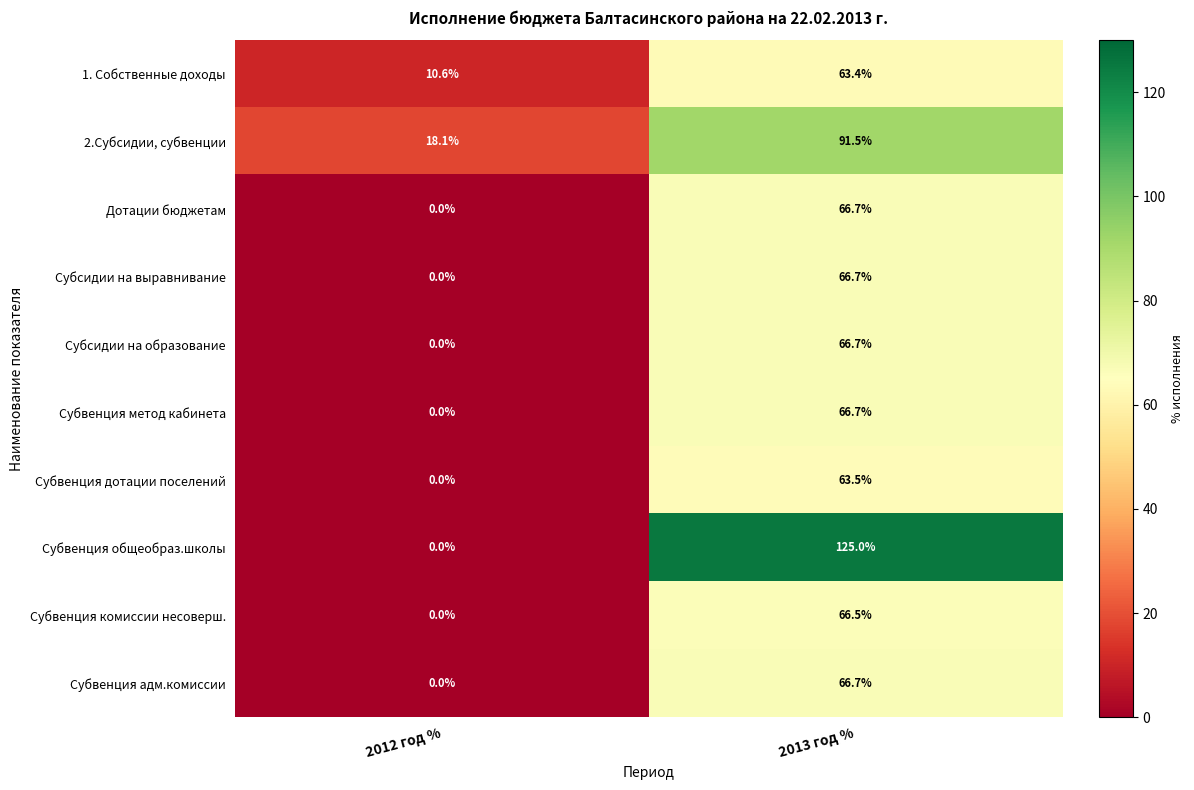

Reading left to right, list all the values displayed in this chart.

1. Собственные доходы: 2012 год %=10.6	2013 год %=63.4
2.Субсидии, субвенции: 2012 год %=18.1	2013 год %=91.5
Дотации бюджетам: 2012 год %=0.0	2013 год %=66.7
Субсидии на выравнивание: 2012 год %=0.0	2013 год %=66.7
Субсидии на образование: 2012 год %=0.0	2013 год %=66.7
Субвенция метод кабинета: 2012 год %=0.0	2013 год %=66.7
Субвенция дотации поселений: 2012 год %=0.0	2013 год %=63.5
Субвенция общеобраз.школы: 2012 год %=0.0	2013 год %=125.0
Субвенция комиссии несоверш.: 2012 год %=0.0	2013 год %=66.5
Субвенция адм.комиссии: 2012 год %=0.0	2013 год %=66.7